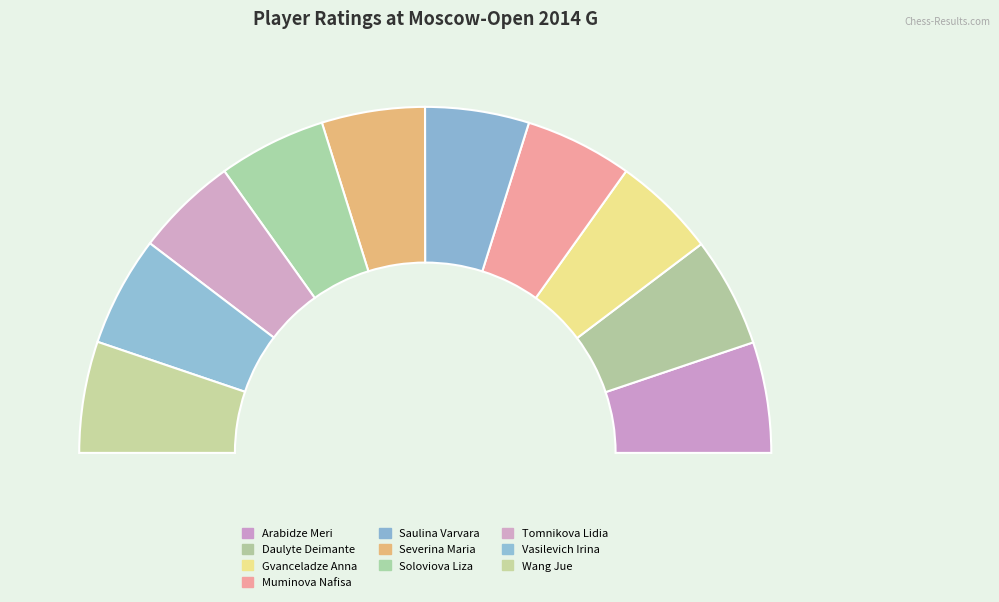

What percentage do Muminova Nafisa and Saulina Varvara together represent?

19.7%